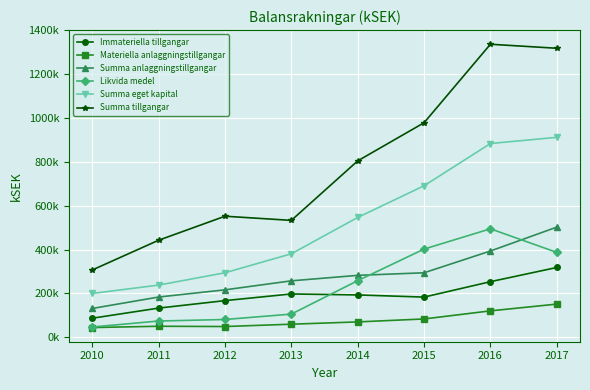

What is the sum of all Materiella anlaggningstillgangar values?

629563.0